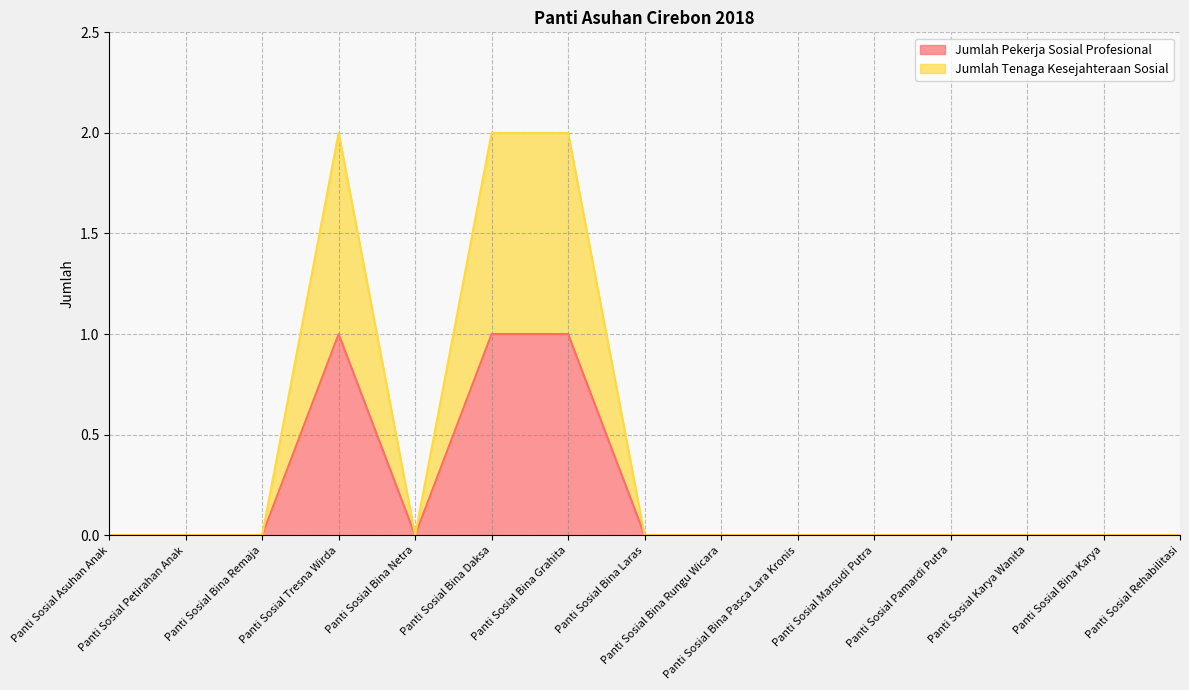

How many interior local peaks does the Jumlah Pekerja Sosial Profesional series have?

1